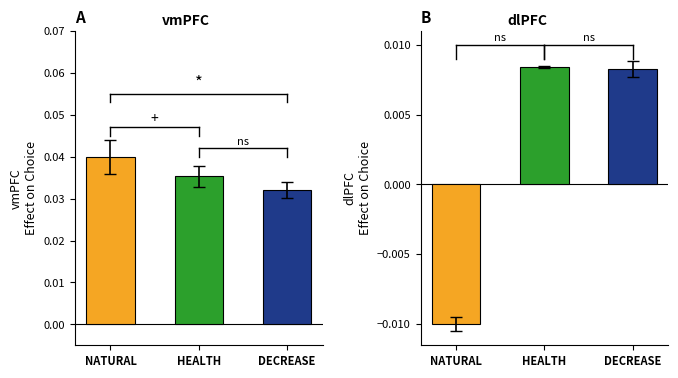

Is the value of SDS_P2 at NATURAL greater than the value of SDS_P1 at DECREASE?

No